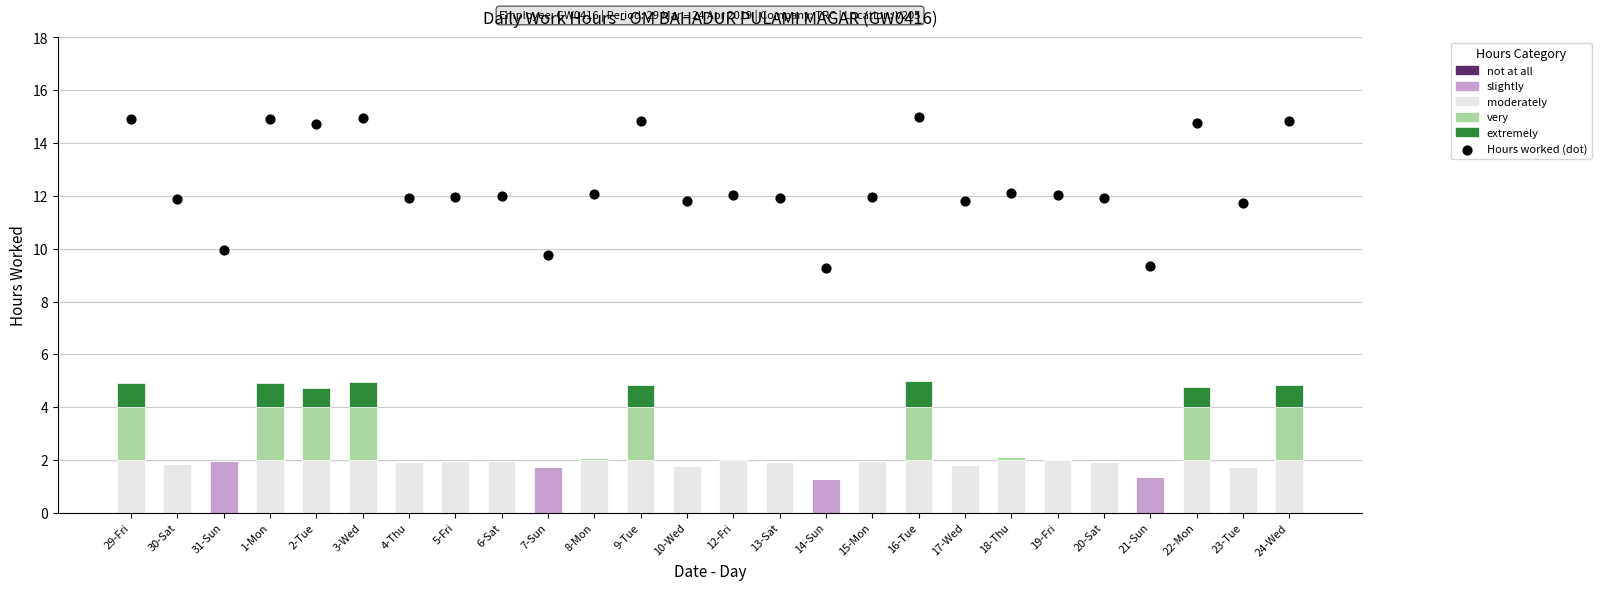

Which series has the widest spread of Y values?

Hours worked (dot)